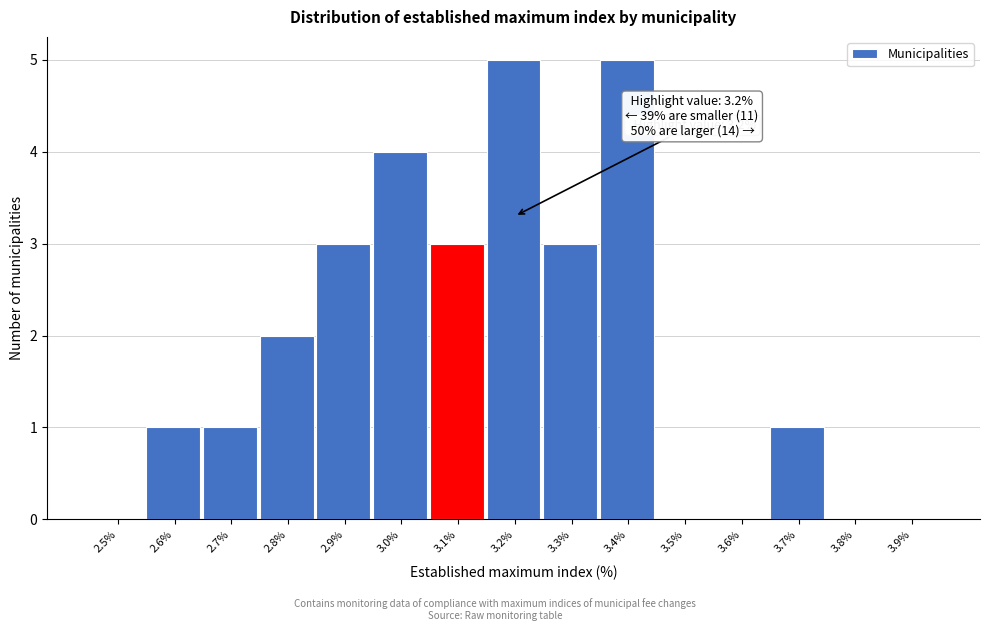

Reading right to left, extract all data points from this chart.

3.9%=0	3.8%=0	3.7%=1	3.6%=0	3.5%=0	3.4%=5	3.3%=3	3.2%=5	3.1%=3	3.0%=4	2.9%=3	2.8%=2	2.7%=1	2.6%=1	2.5%=0